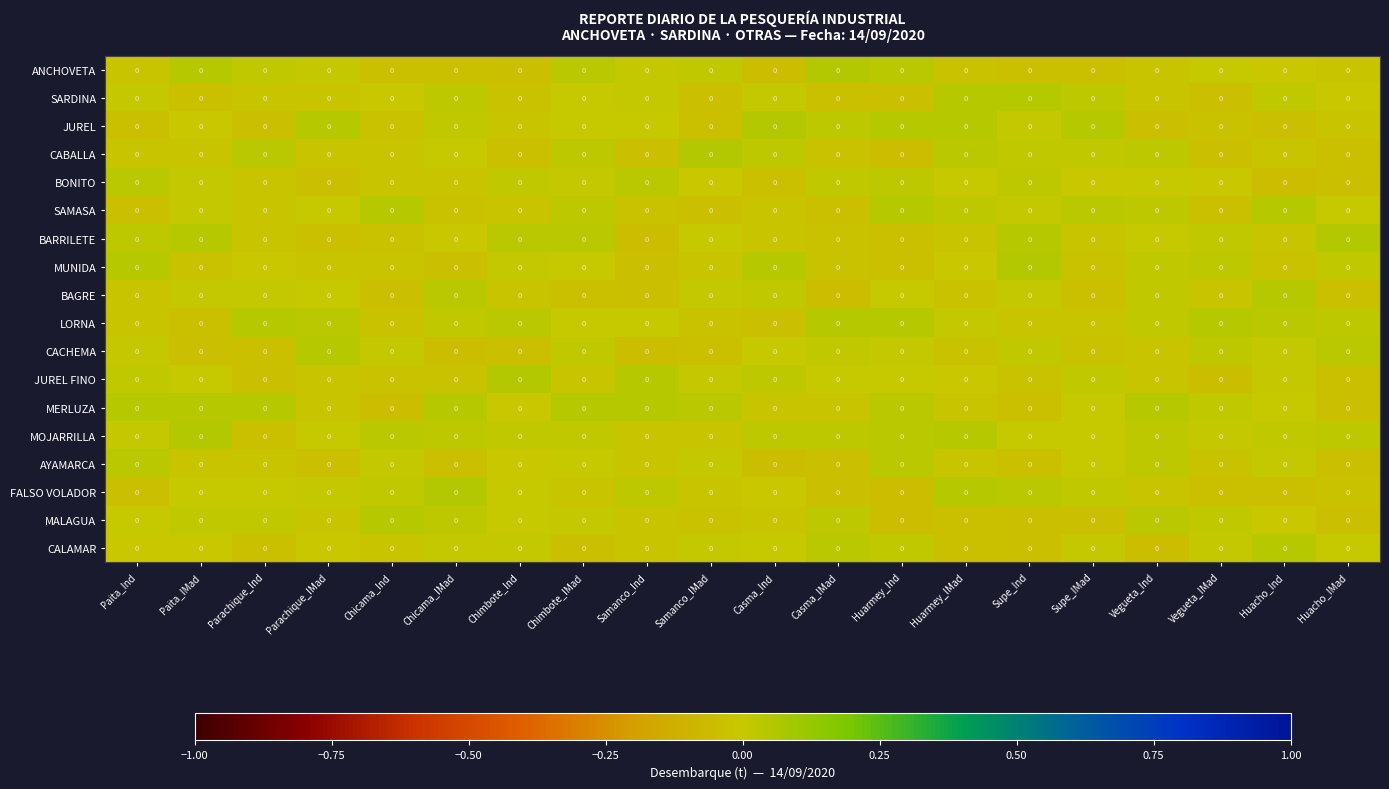

The value of BONITO at Paita_Ind is 0.0. True or false?

True